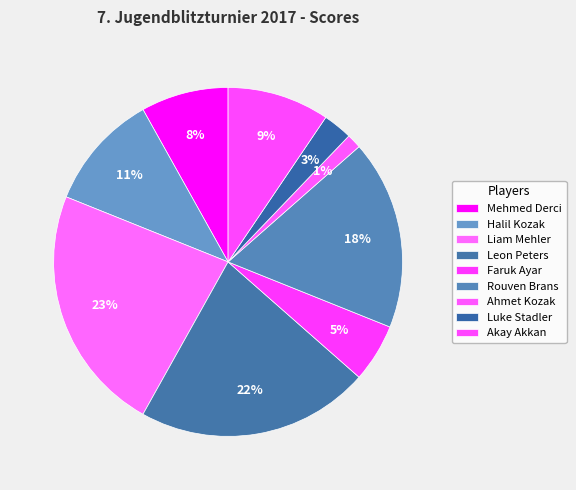

Approximately how many times larger is the value at Liam Mehler compared to Faruk Ayar?

4.2